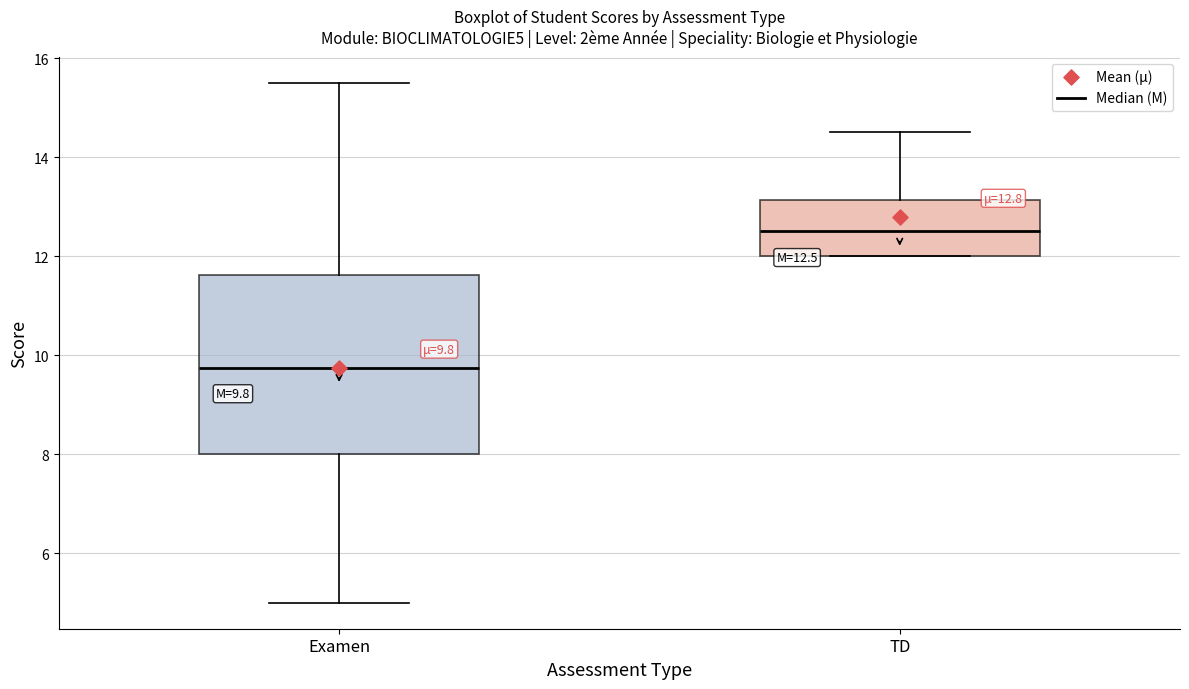

Comparing the boxes themselves (not the whiskers), which one is the tallest?

Examen